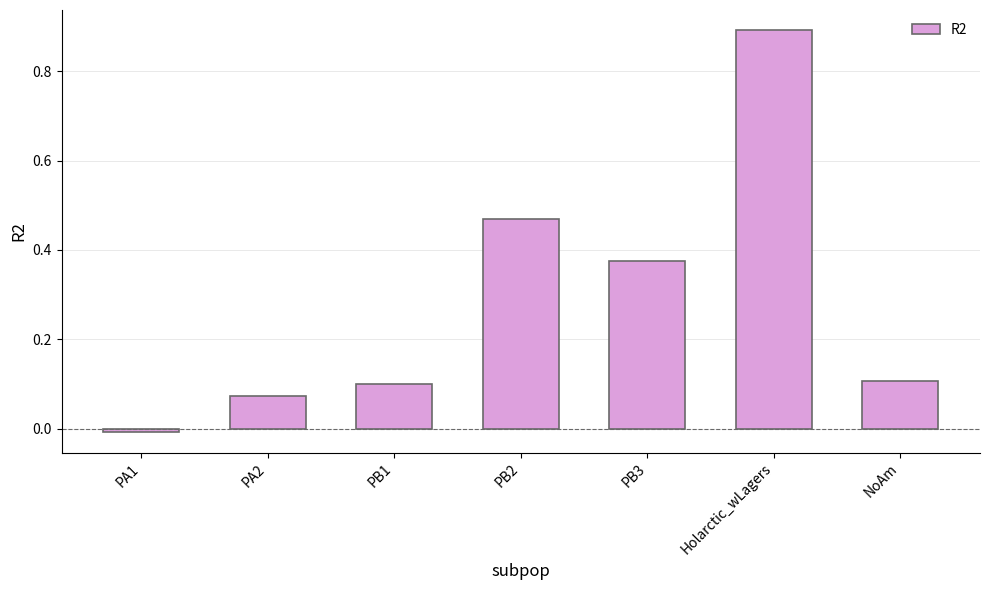

What is the sum of all values?

2.0